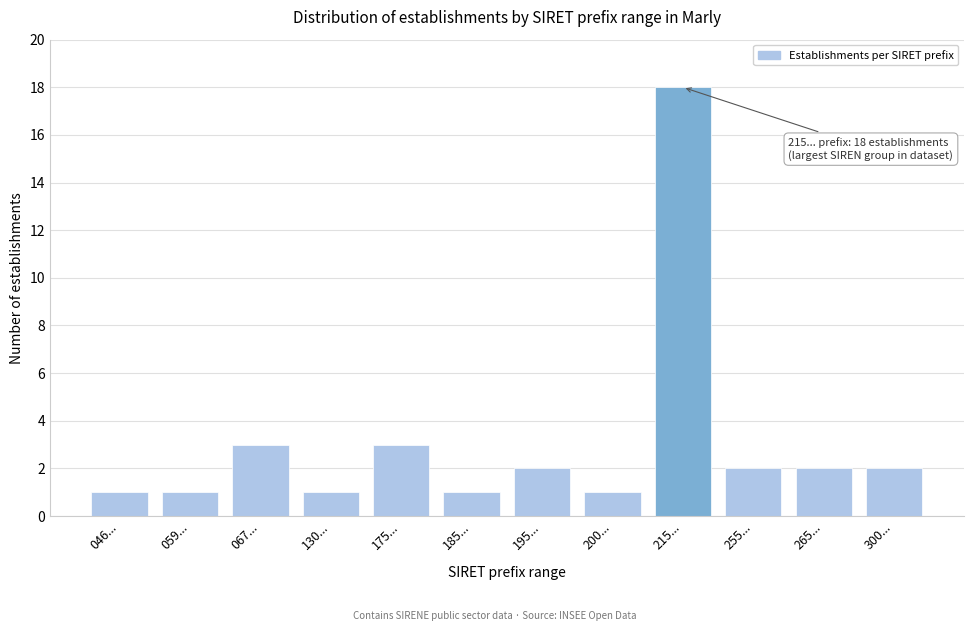

Reading left to right, what are all the values shown in this chart?

1	1	3	1	3	1	2	1	18	2	2	2